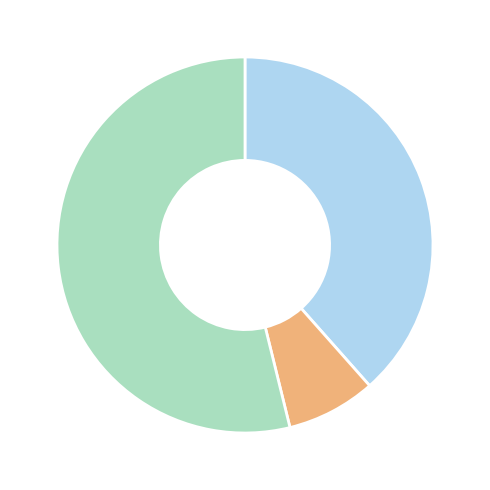

Does any single category account for the majority?

Yes